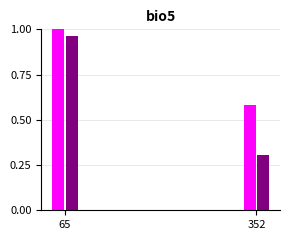

Which category has the lowest value across all series?

352